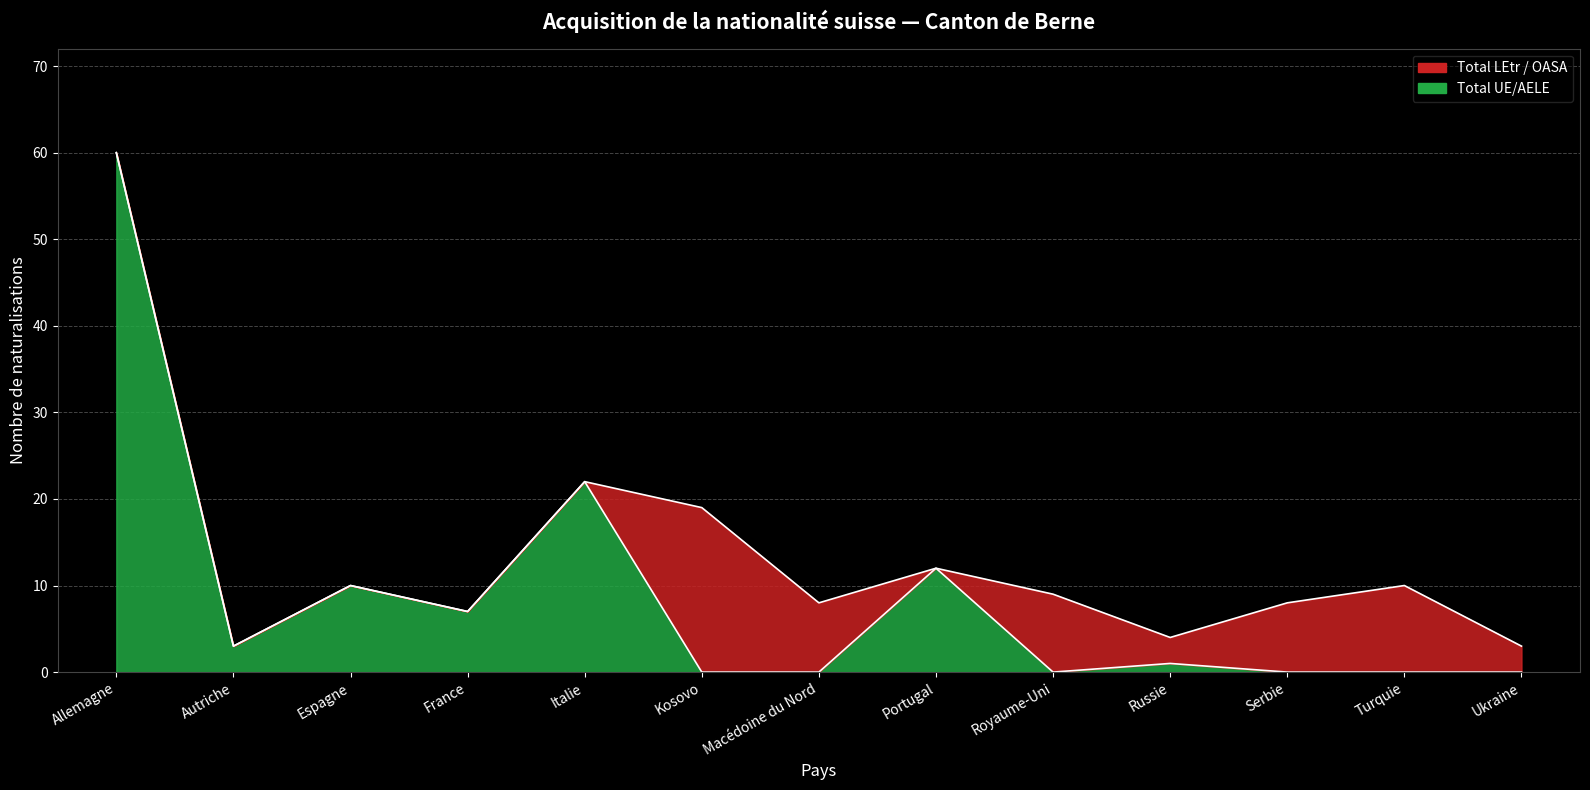

The chart shows a value of 0 at Royaume-Uni. True or false?

True